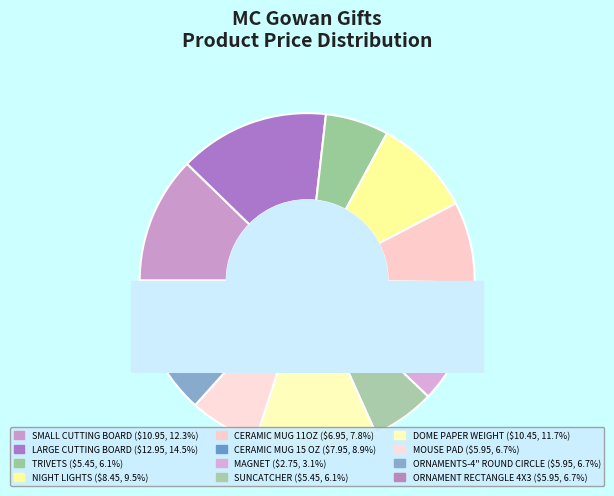

Does any single category account for the majority?

No